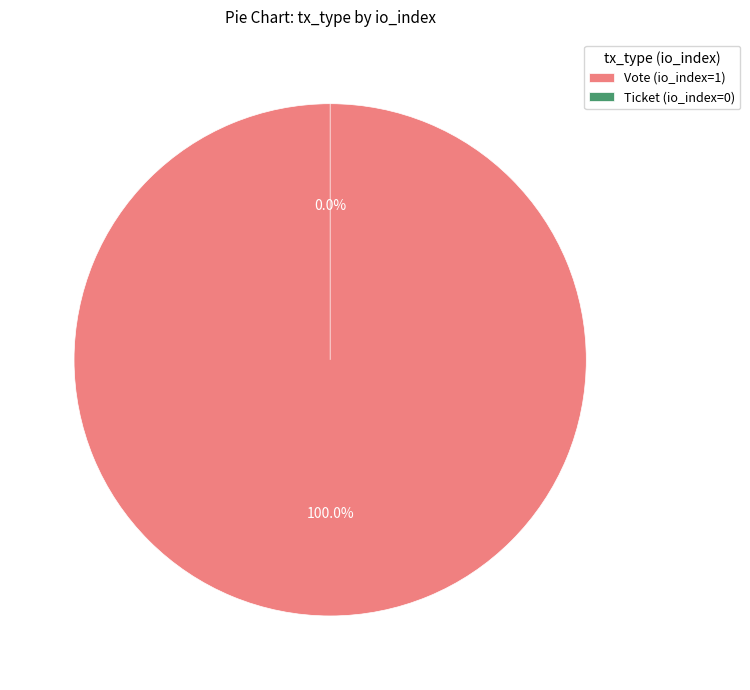

Rank the categories by value from lowest to highest.

Ticket (io_index=0), Vote (io_index=1)